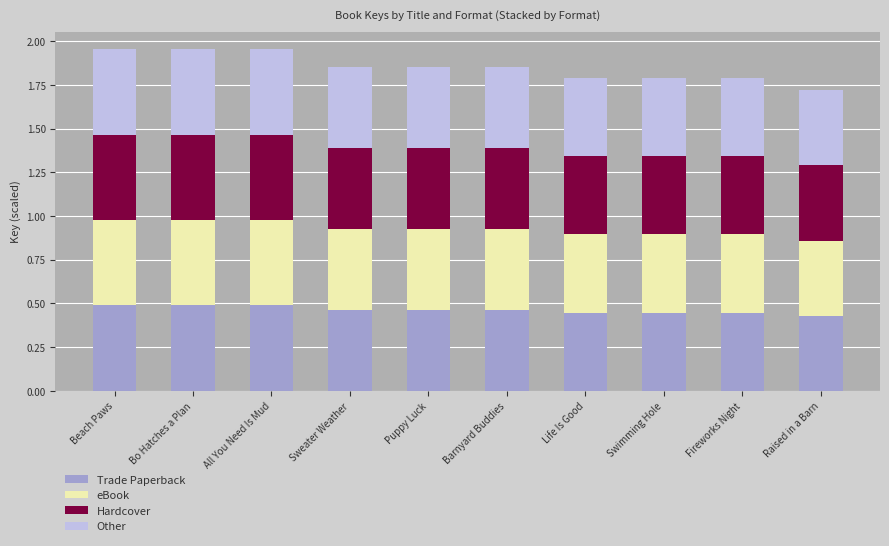

What is the sum of all Trade Paperback values?

4.6